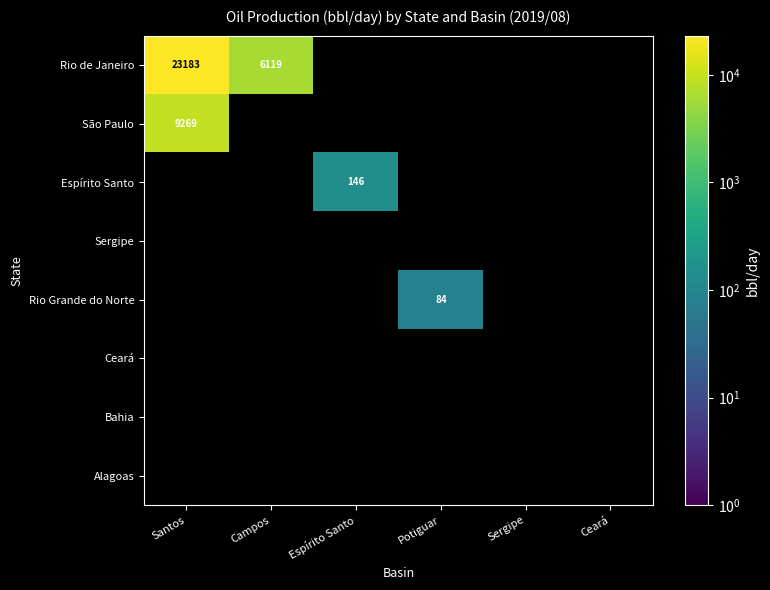

The value of Rio de Janeiro at Campos is 2644.8. True or false?

False